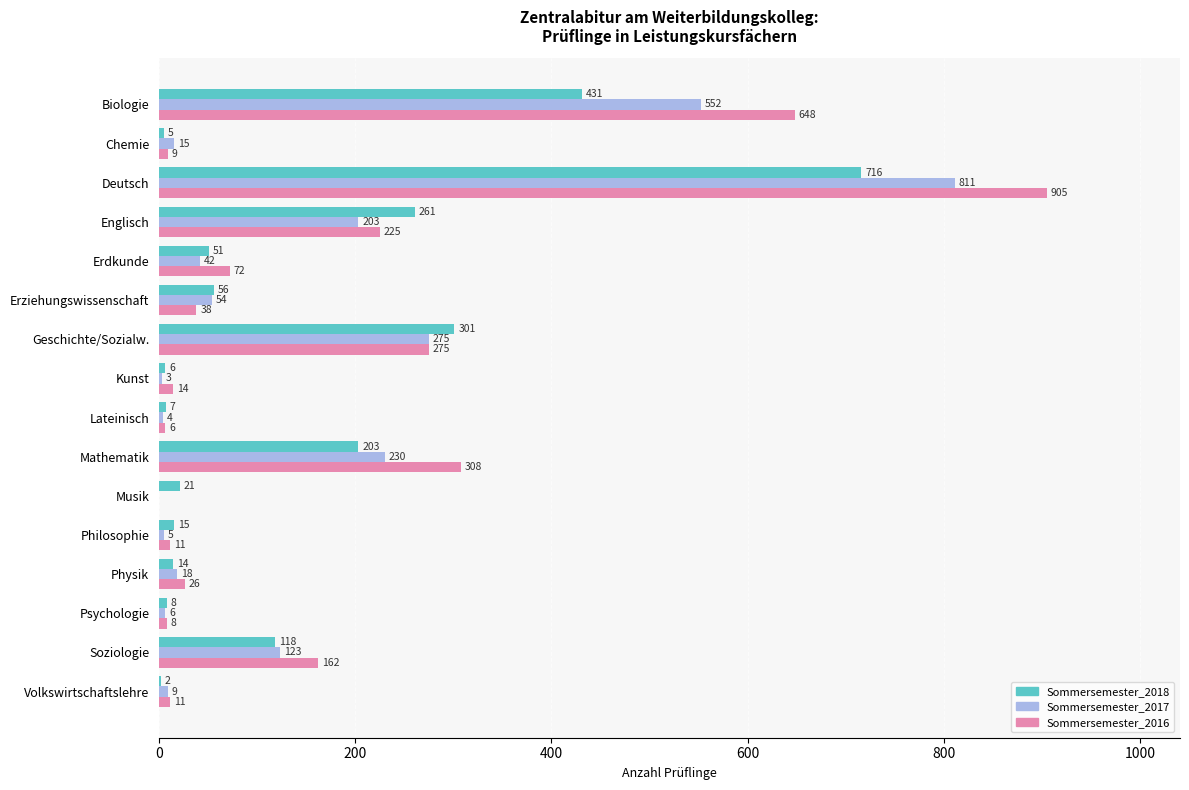

What is the total value across all series at Biologie?

1631